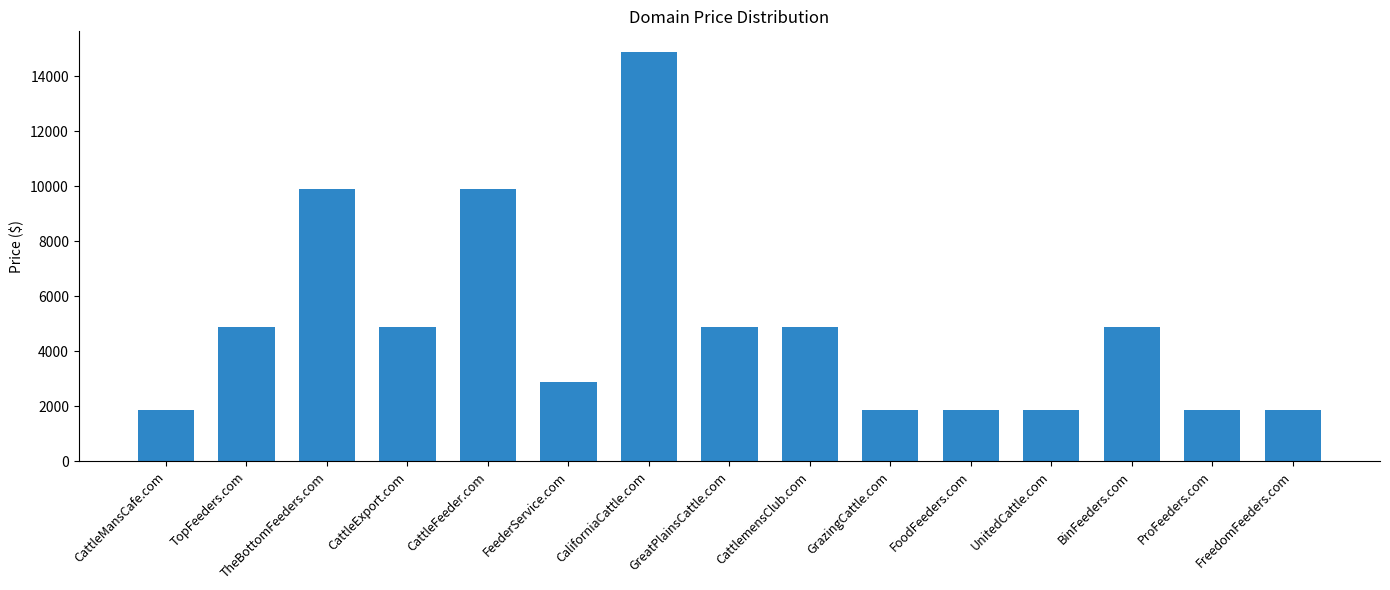

Is it true that the value at UnitedCattle.com is 1888?

True